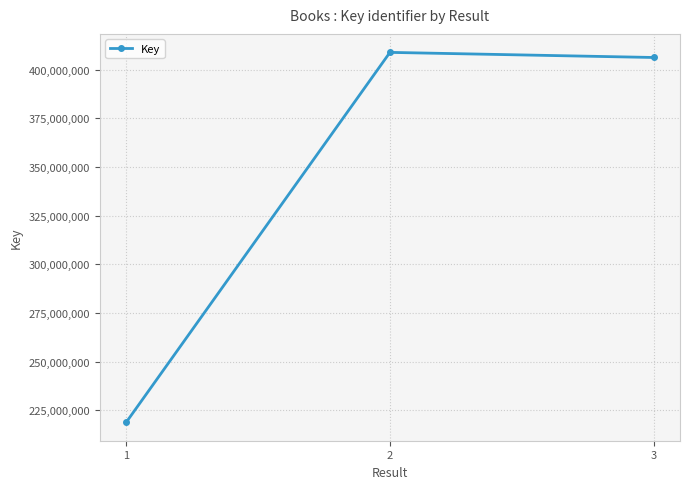

What is the change in value from 1 to 3?

+187244696